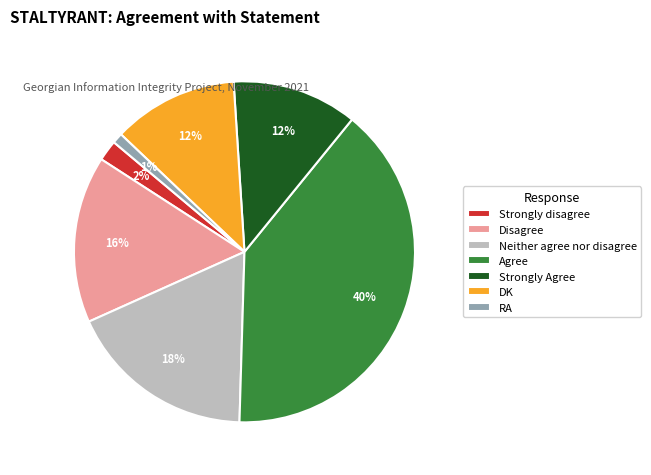

How many segments does this pie chart have?

7